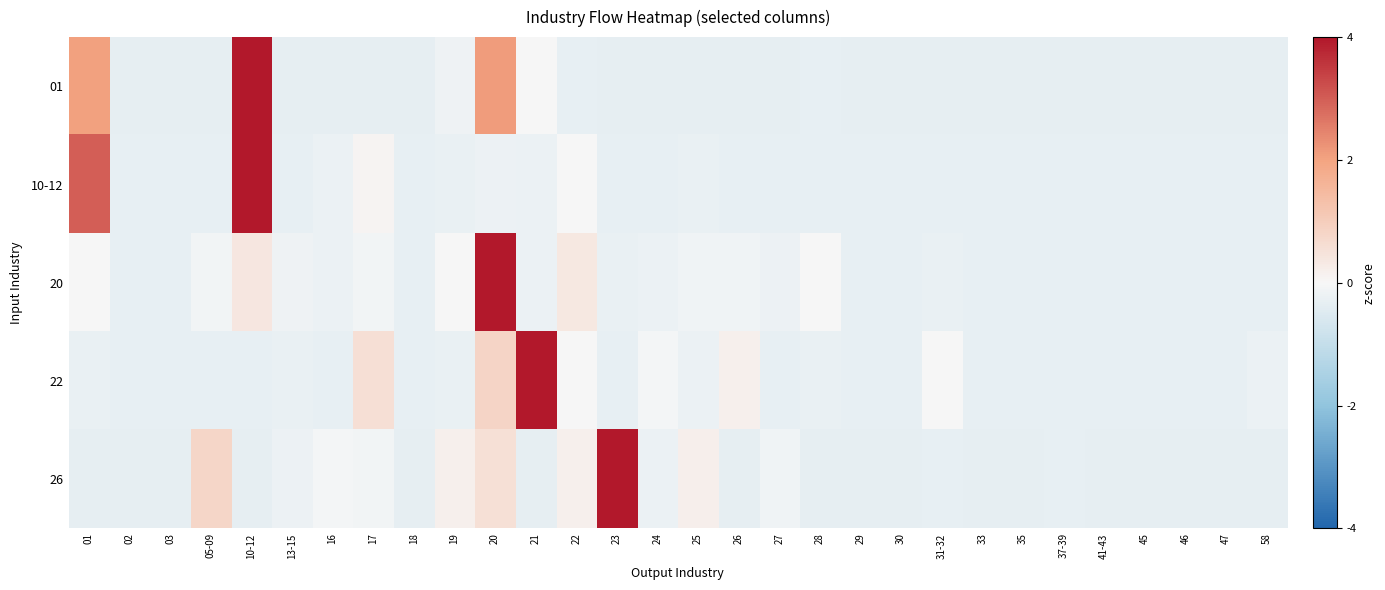

At how many categories does at least one series exceed 3?

4